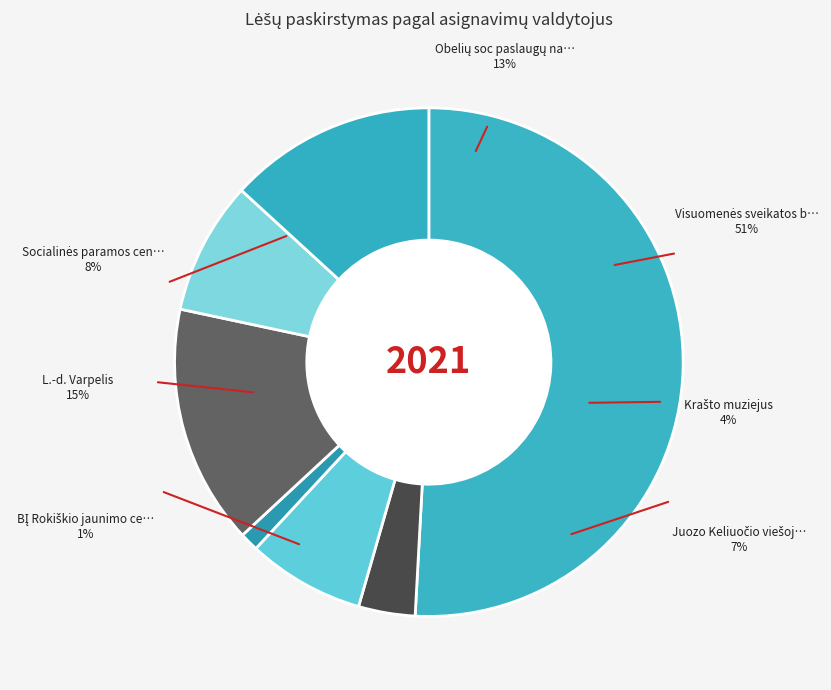

Which slice is the smallest?

BĮ Rokiškio jaunimo centras